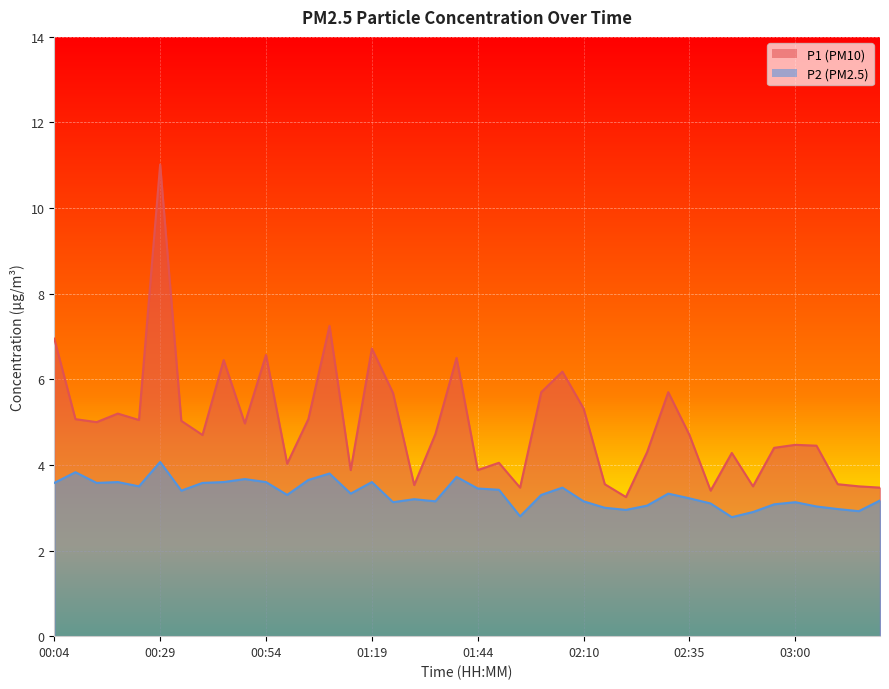

Which has a higher value, 00:54 or 00:39?

00:54